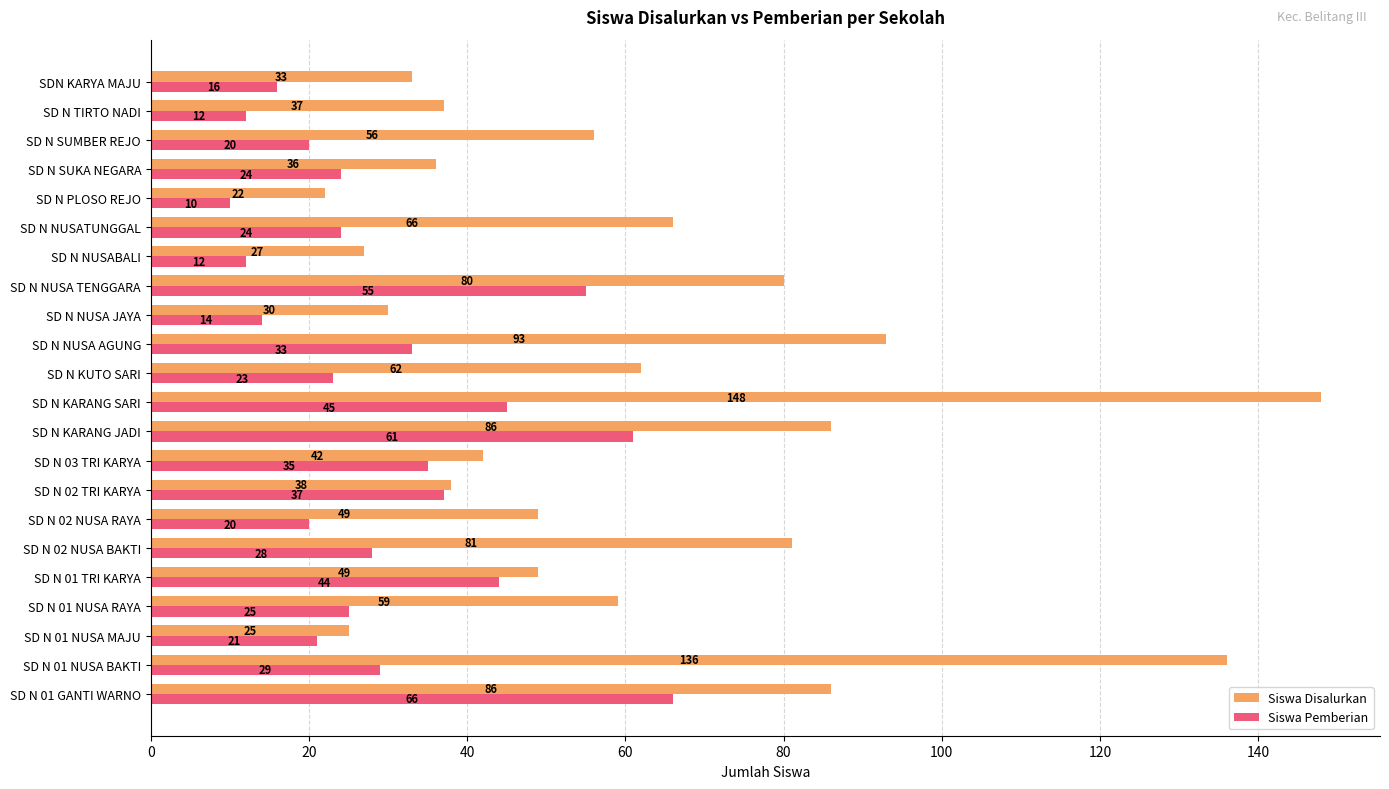

List the series in order of their overall mean, highest first.

Siswa Disalurkan, Siswa Pemberian